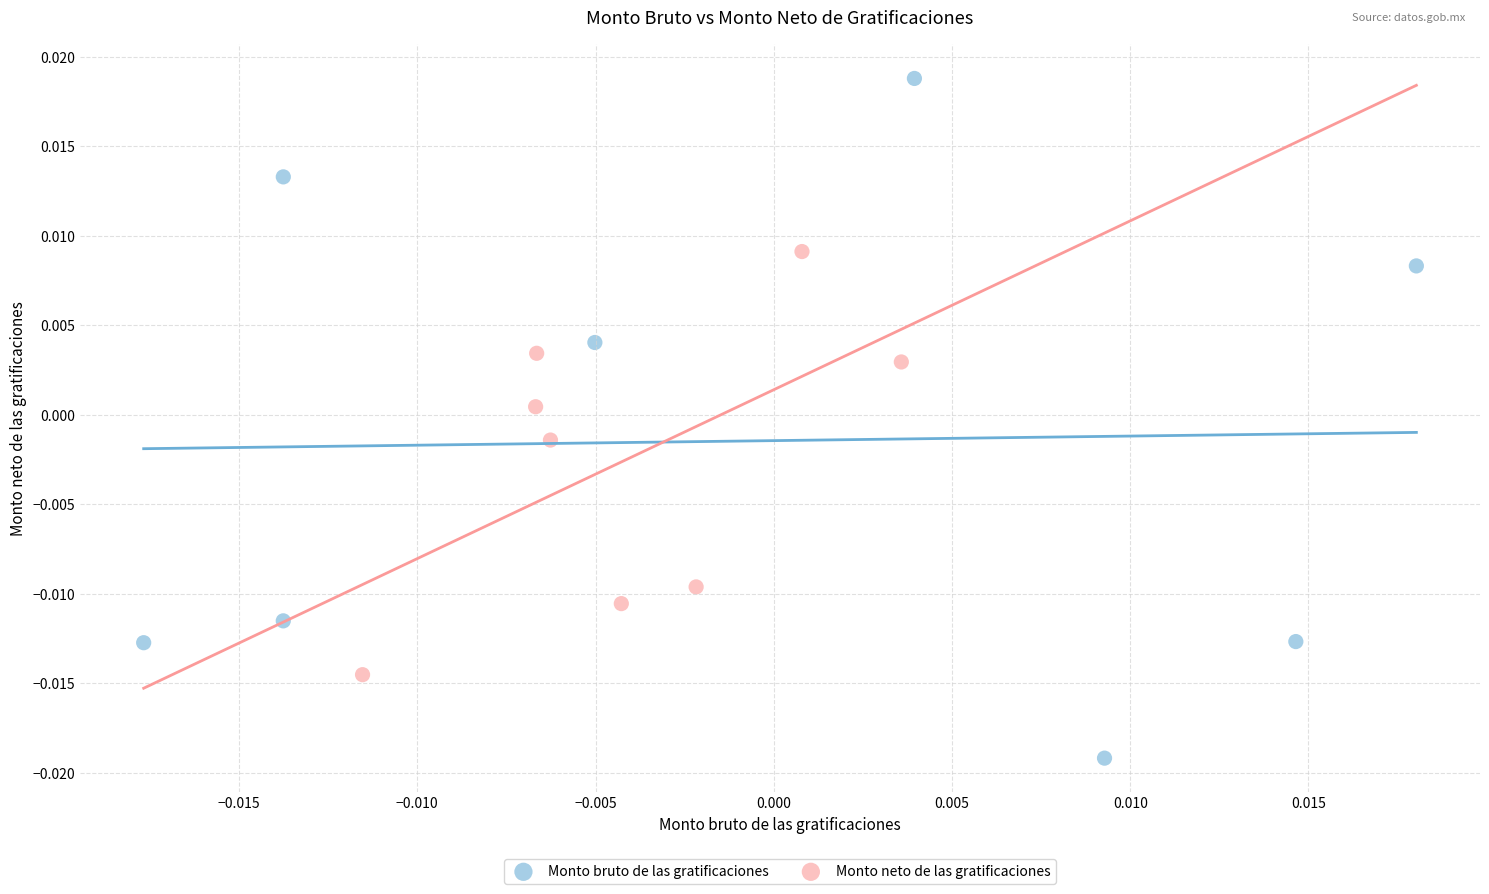

Which series reaches the maximum Y coordinate?

Monto bruto de las gratificaciones